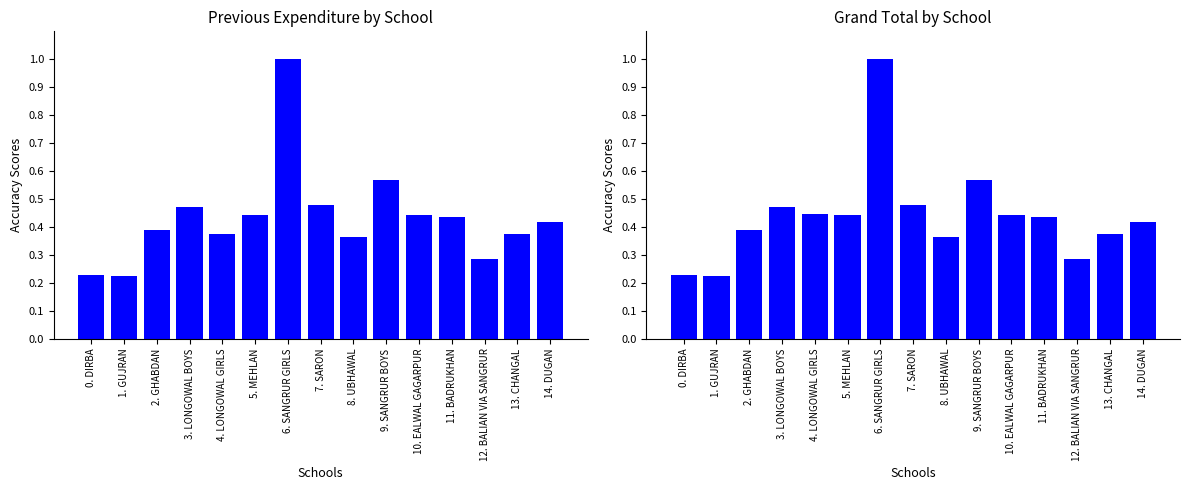

What is the spread (max minus min) of values at 4. LONGOWAL GIRLS?

0.1